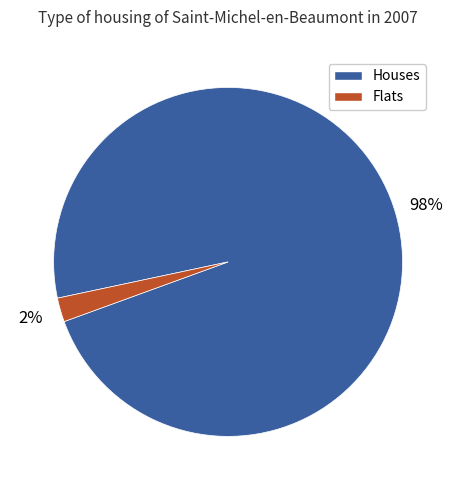

Is there a majority slice in this chart?

Yes